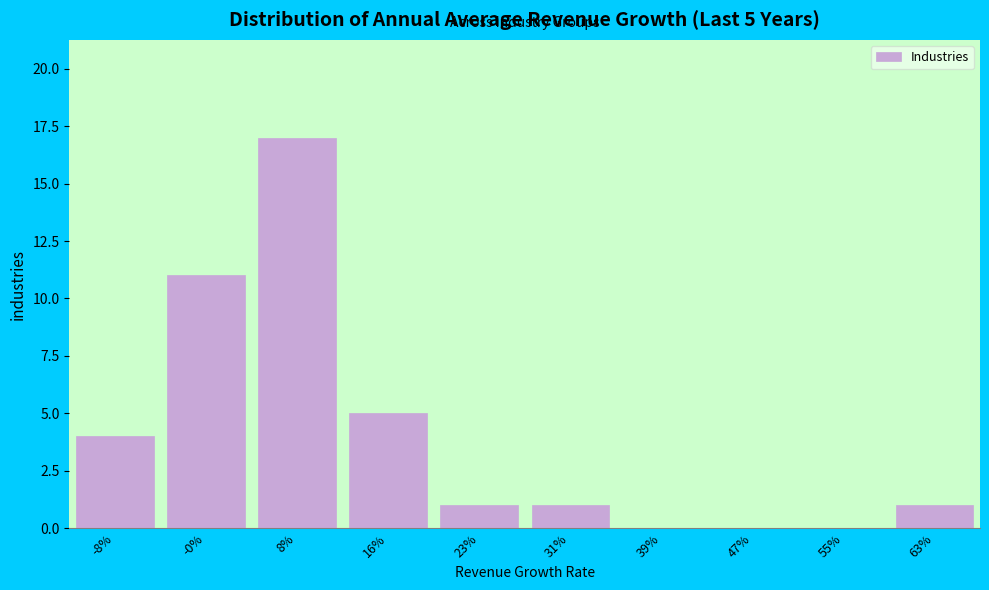

Reading right to left, extract all data points from this chart.

63%=1	55%=0	47%=0	39%=0	31%=1	23%=1	16%=5	8%=17	-0%=11	-8%=4